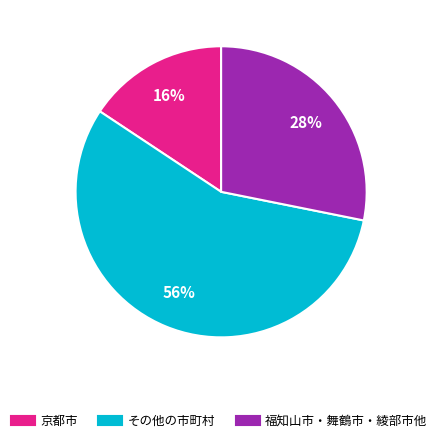

To the nearest percent, what is the average slice percentage?

33%